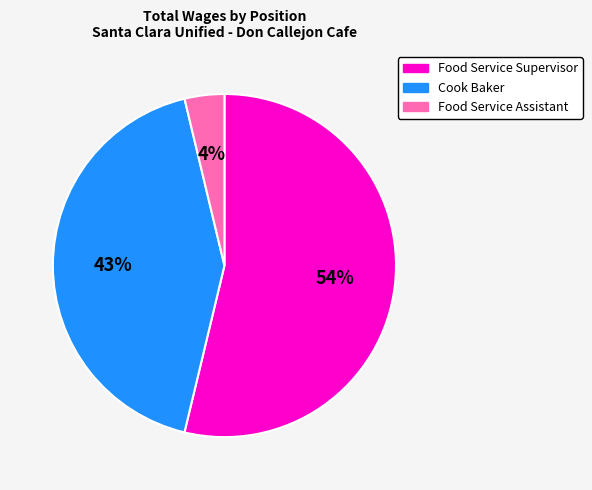

To the nearest percent, what is the difference between the largest and smallest slice percentages?

50%